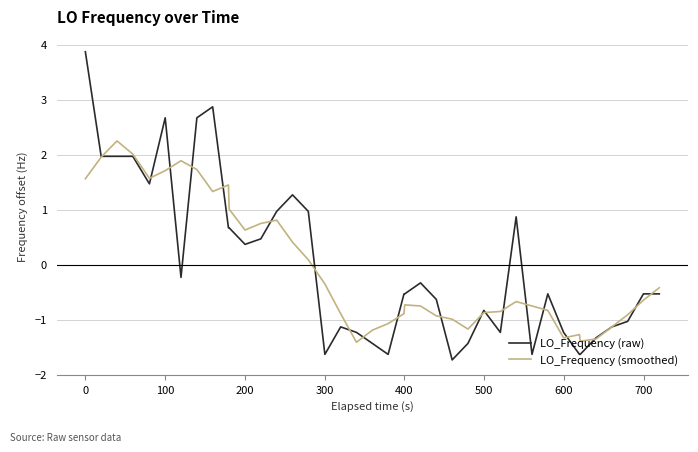

Which series has the widest spread of values?

LO_Frequency (raw)